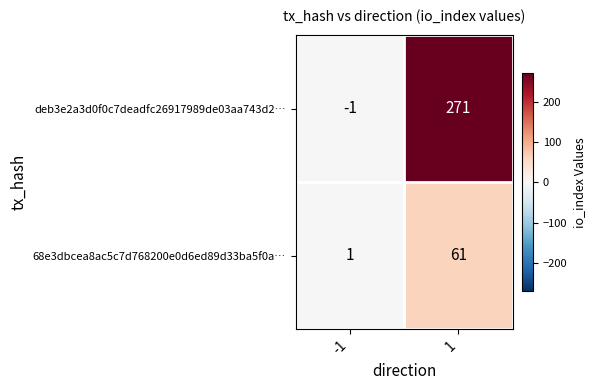

Which series changed the most between -1 and 1?

deb3e2a3d0f0c7deadfc26917989de03aa743d2…